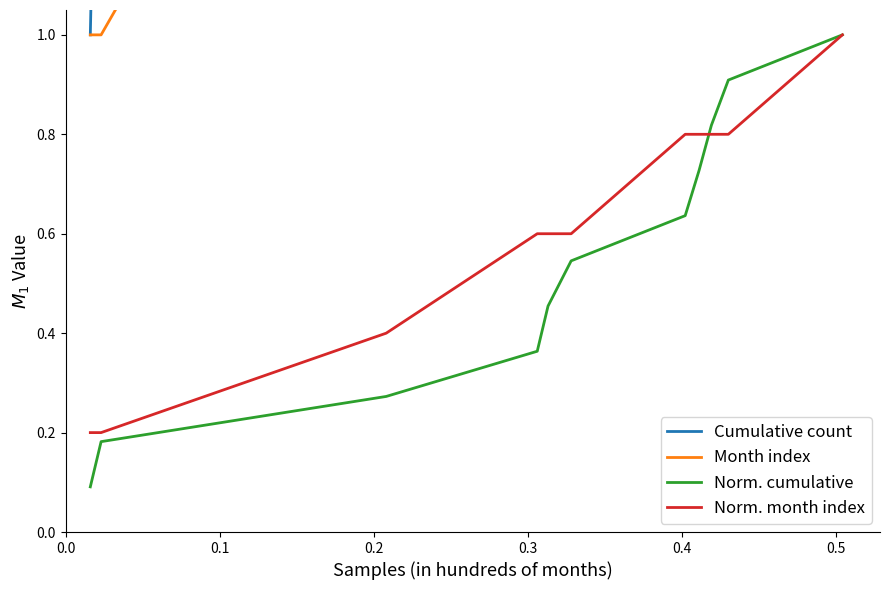

What is the highest value of the Norm. cumulative series?

1.0